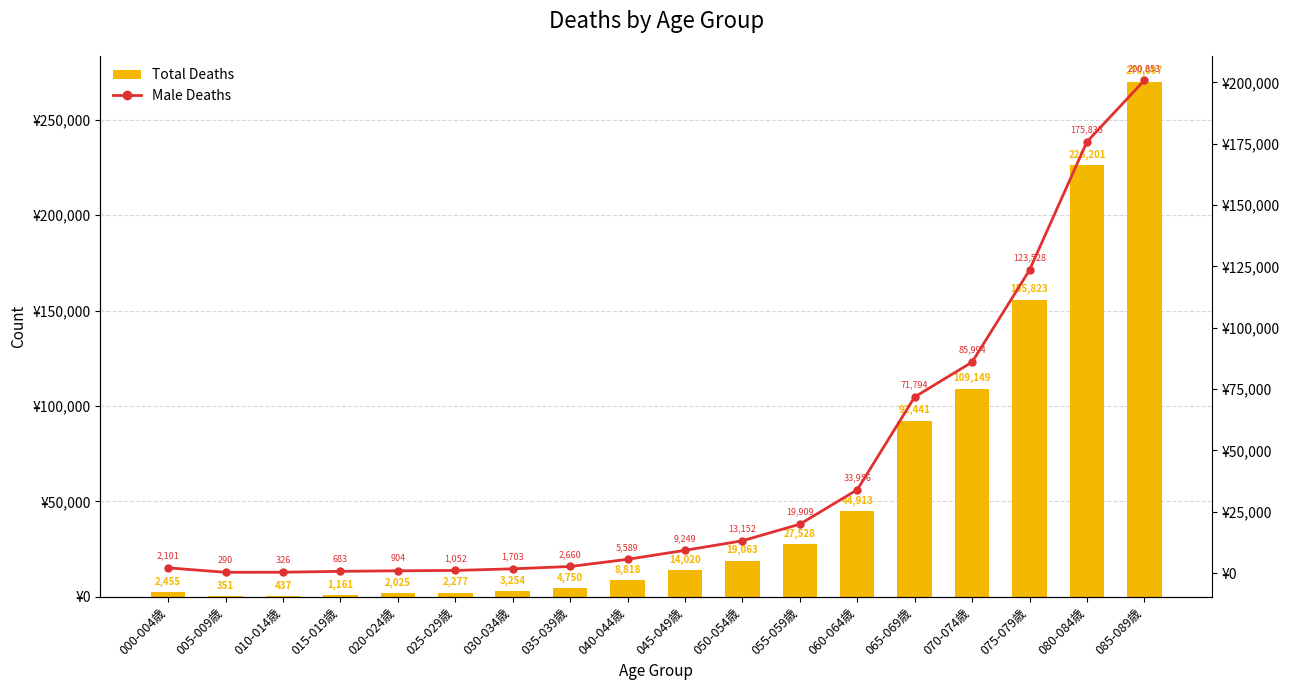

At which label does Male Deaths reach its peak?

085-089歳